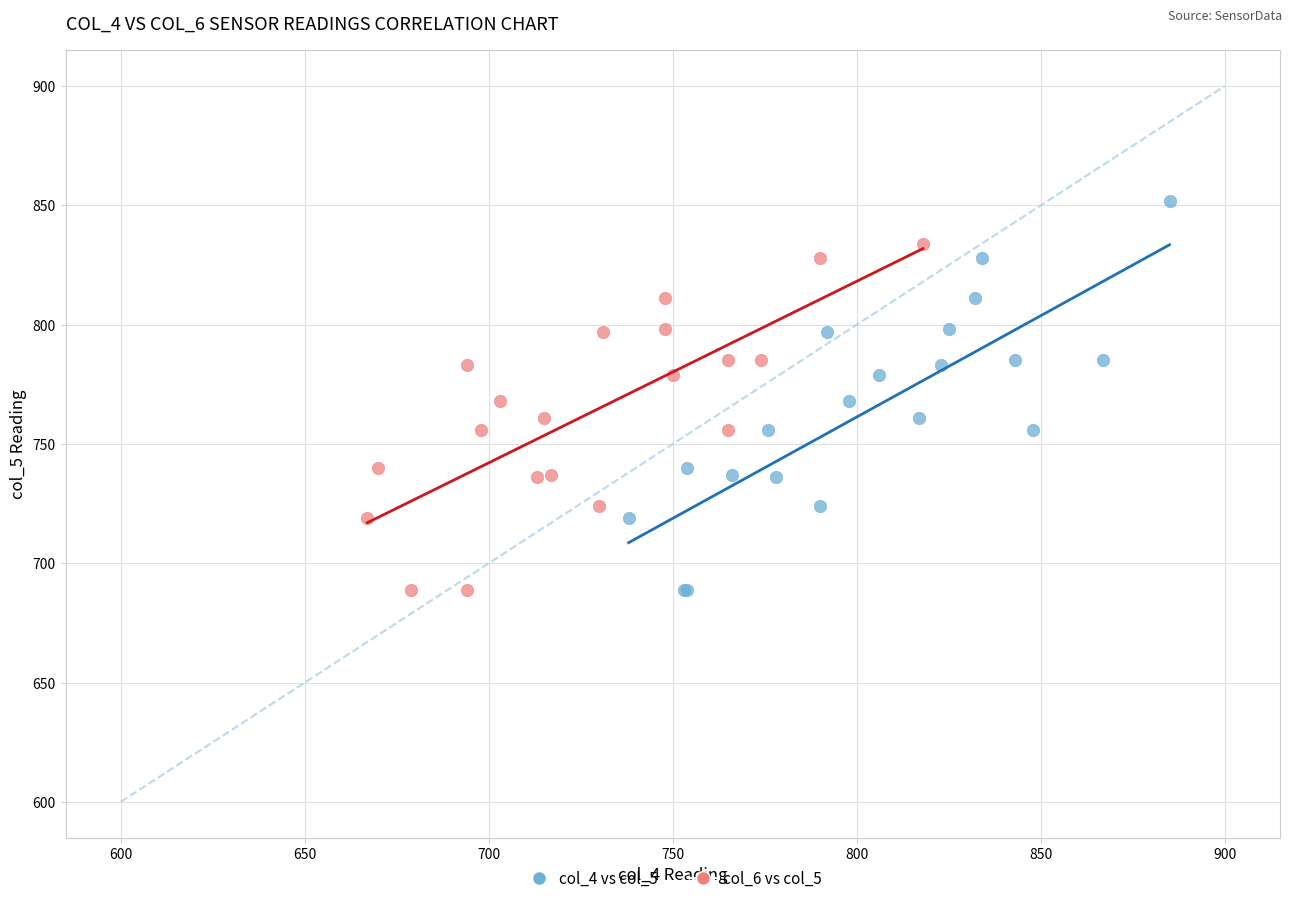

Which series has the widest spread of Y values?

col_4 vs col_5